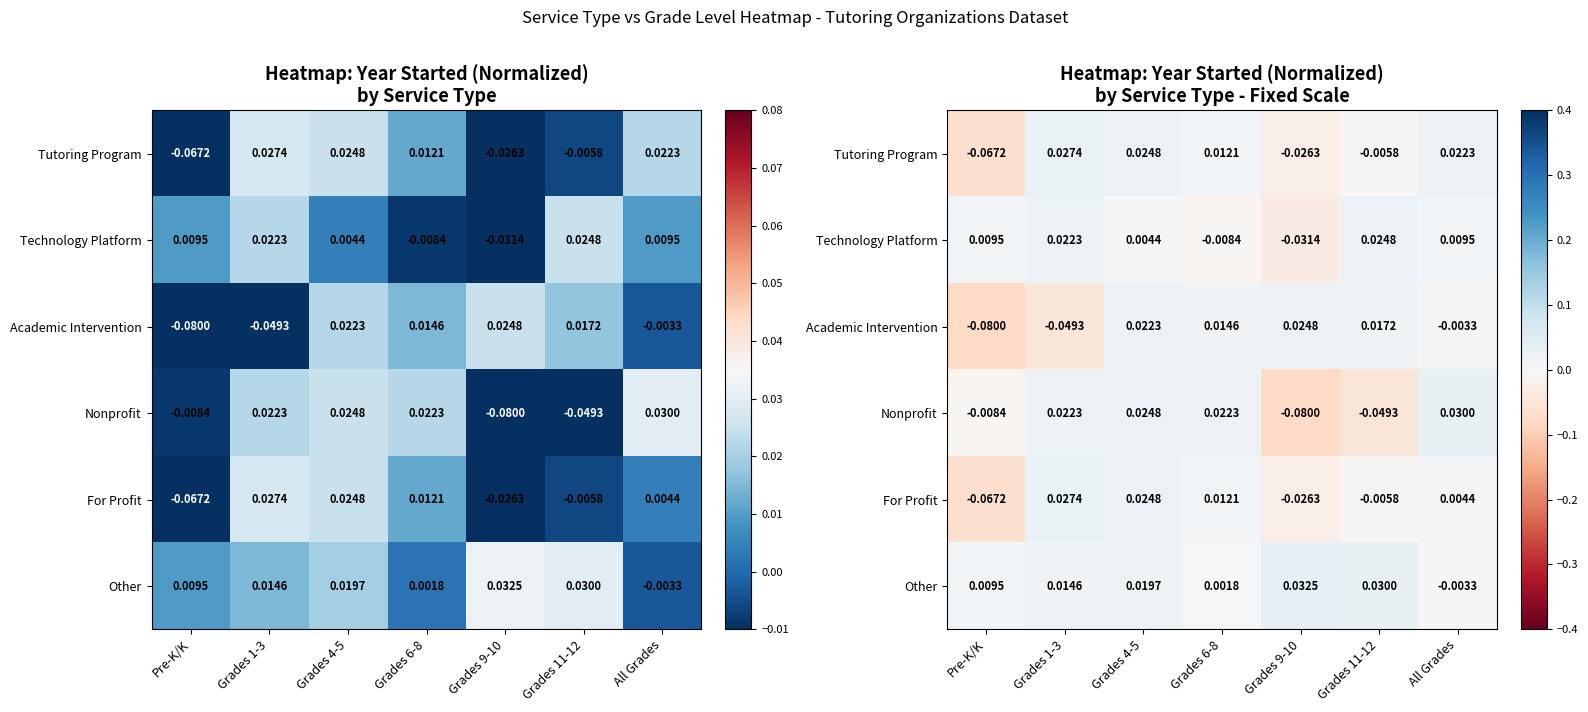

Which has a higher value, Grades 11-12 or Grades 1-3?

Grades 1-3